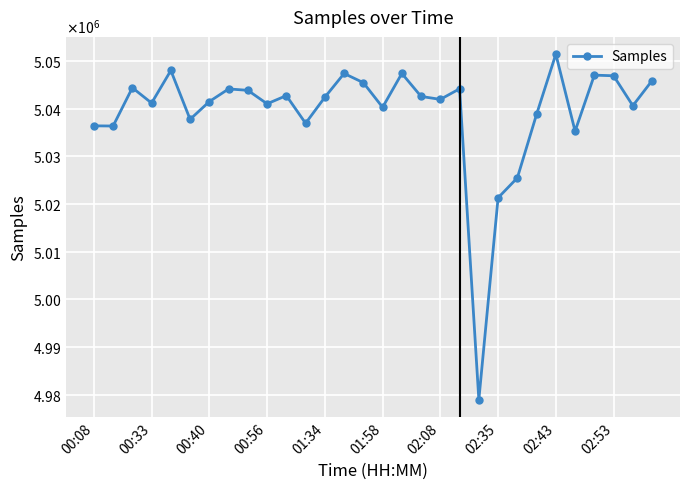

Reading left to right, what are all the values shown in this chart?

5036421	5036387	5044416	5041205	5048035	5037787	5041518	5044167	5043874	5041045	5042763	5036960	5042421	5047409	5045482	5040312	5047417	5042591	5041975	5044197	4978950	5021324	5025506	5038849	5051461	5035306	5047060	5046928	5040646	5045912